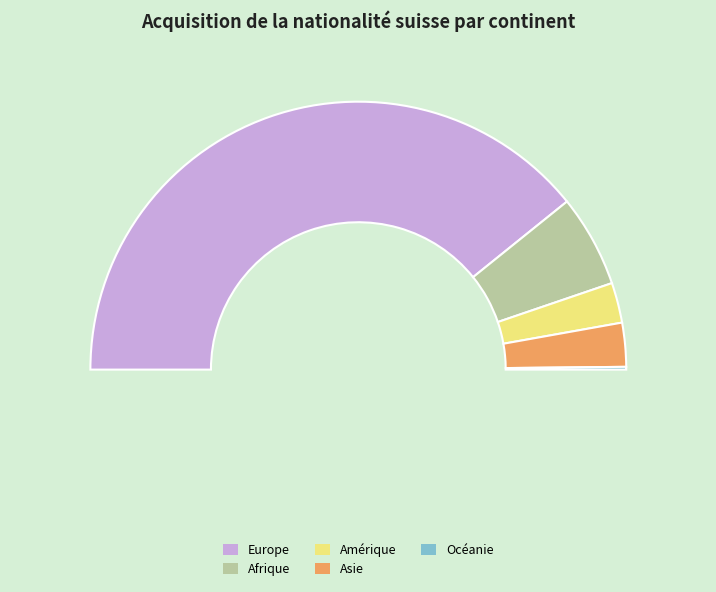

What is the change in value from Amérique to Asie?

+4